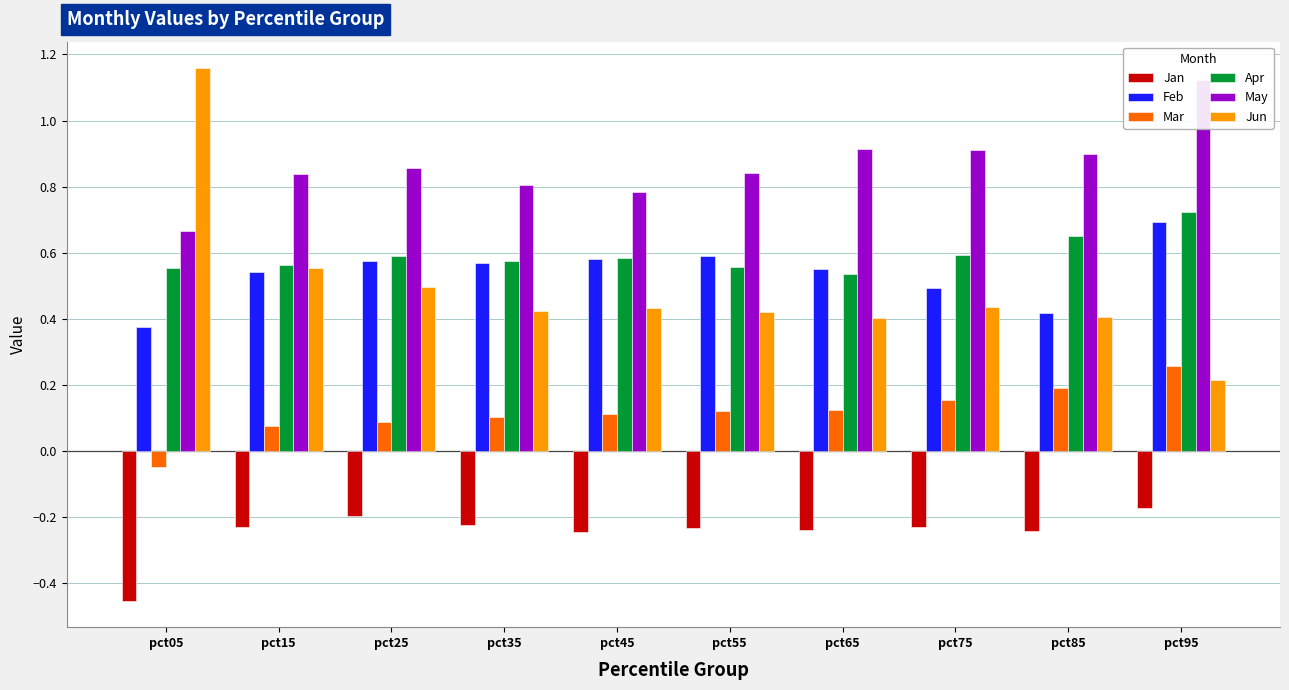

Does the chart contain stacked bars?

No